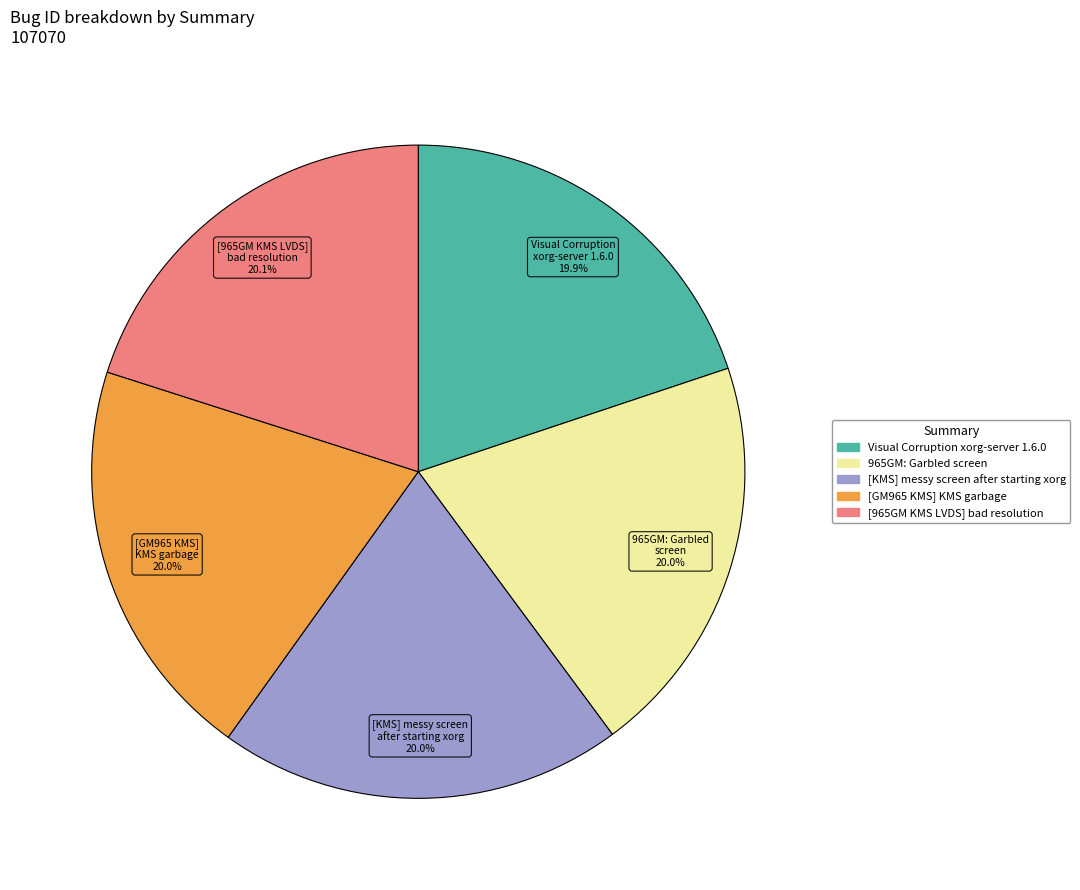

Does [GM965 KMS] KMS garbage account for over 50% of the chart?

No